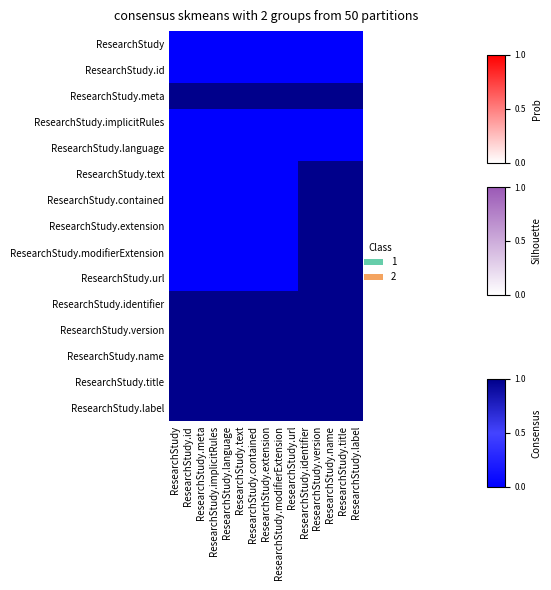

Between ResearchStudy.version and ResearchStudy.id, which is larger?

ResearchStudy.version